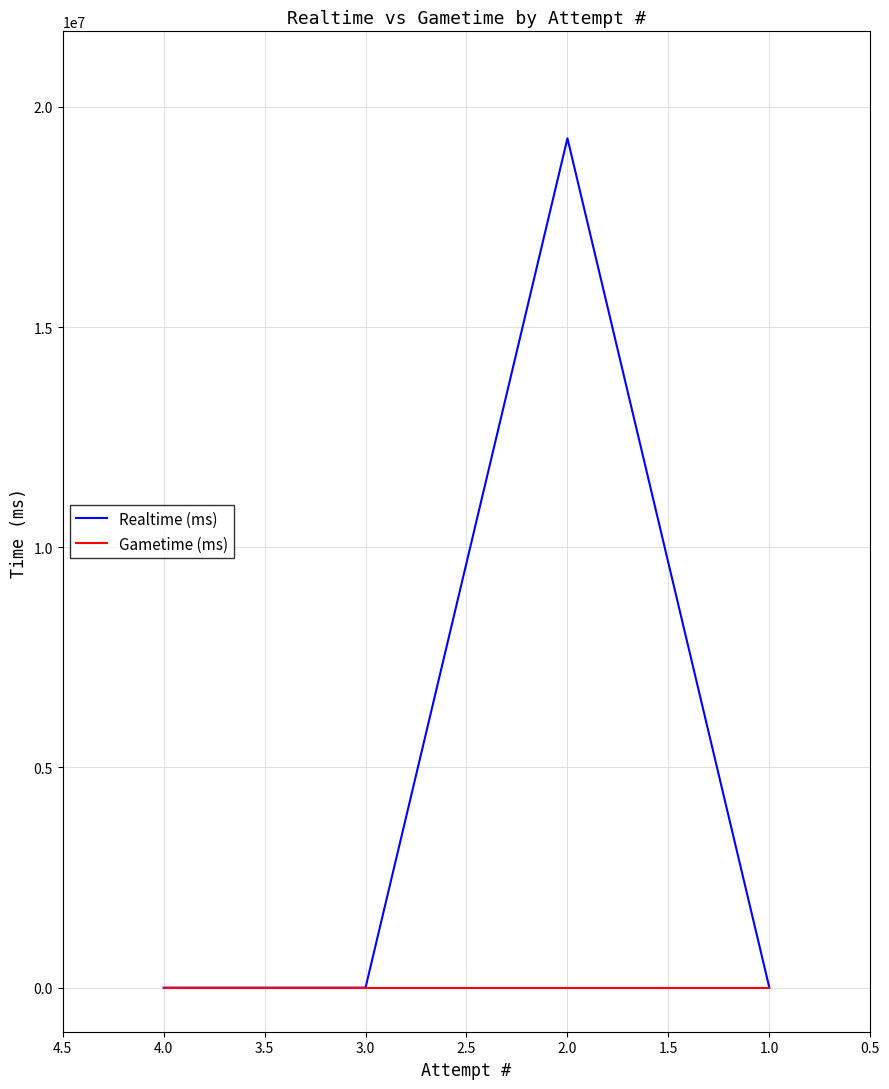

Is it true that Realtime (ms) equals 7888328 at 3.0?

False